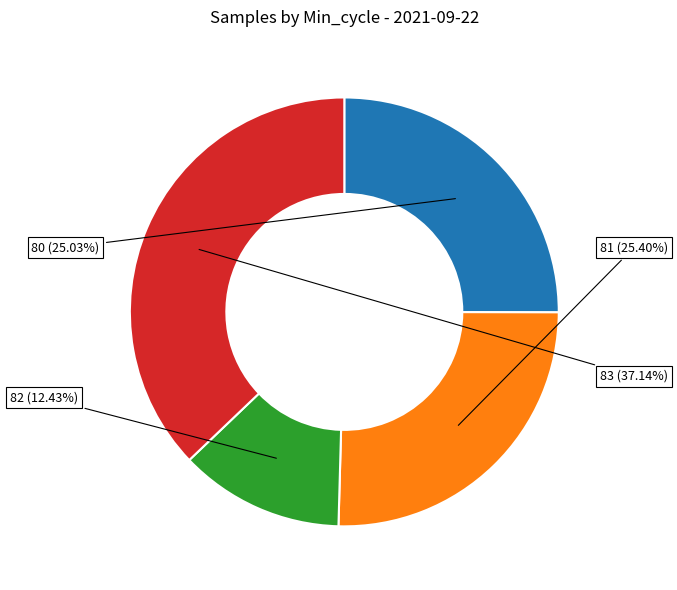

How many slices are in this pie chart?

4